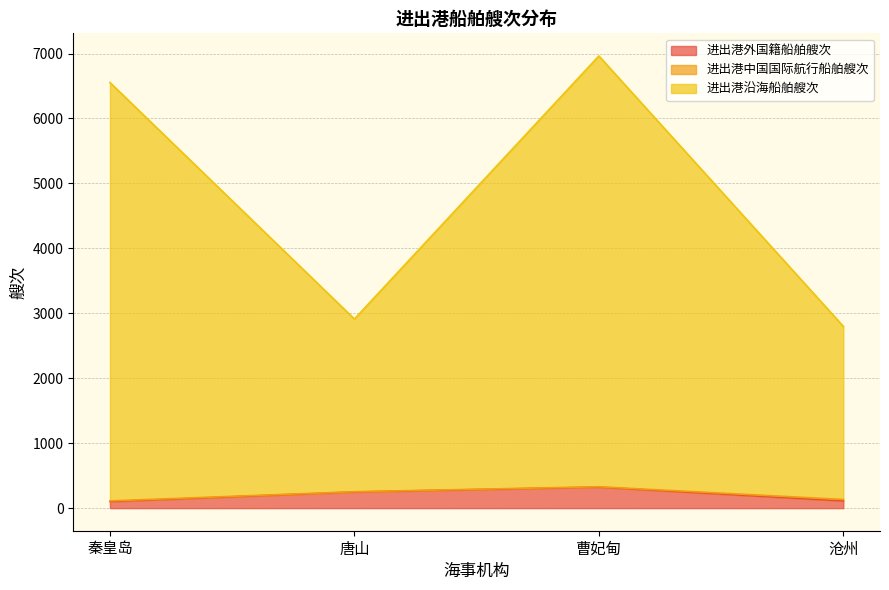

True or false: 进出港外国籍船舶艘次 and 进出港沿海船舶艘次 intersect in this chart.

False